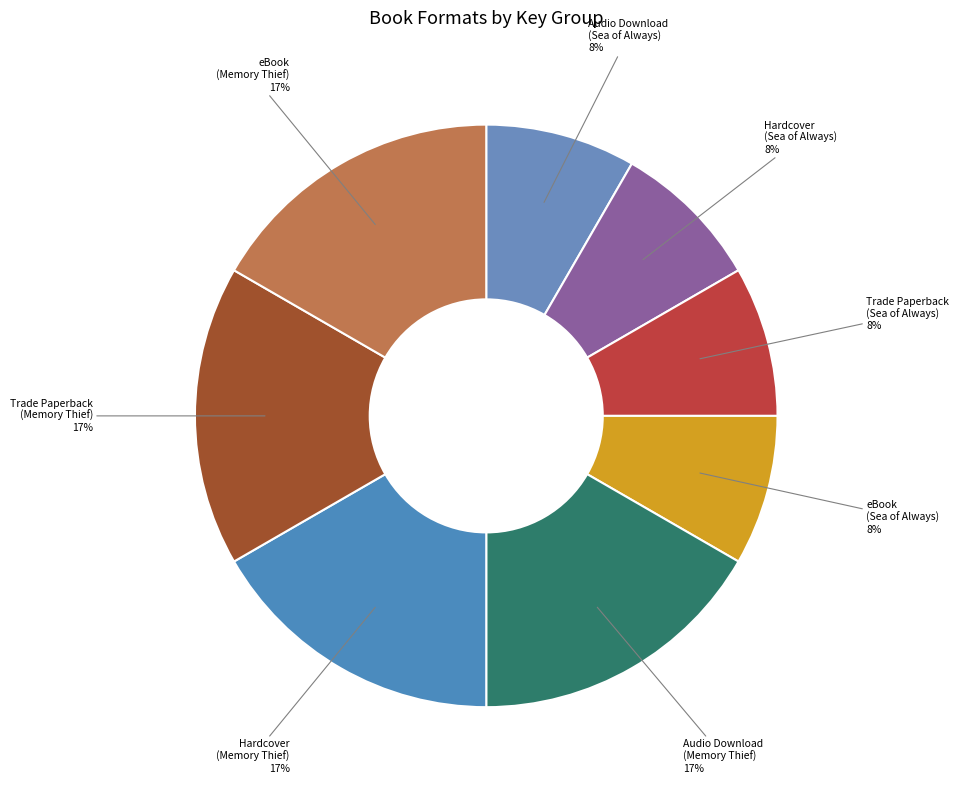

Is Audio Download (Sea of Always) the majority of the pie?

No